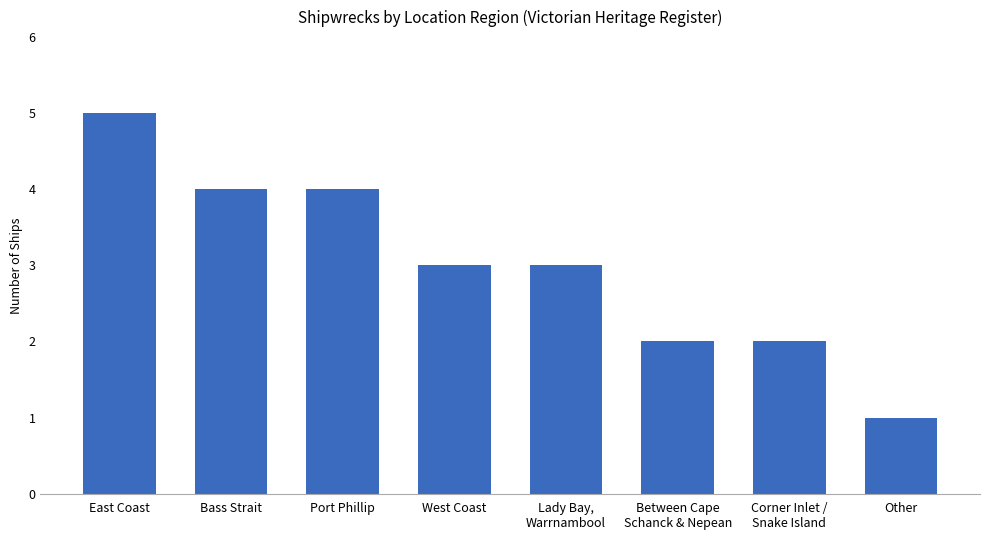

True or false: the data shows 3 at Lady Bay,
Warrnambool.

True